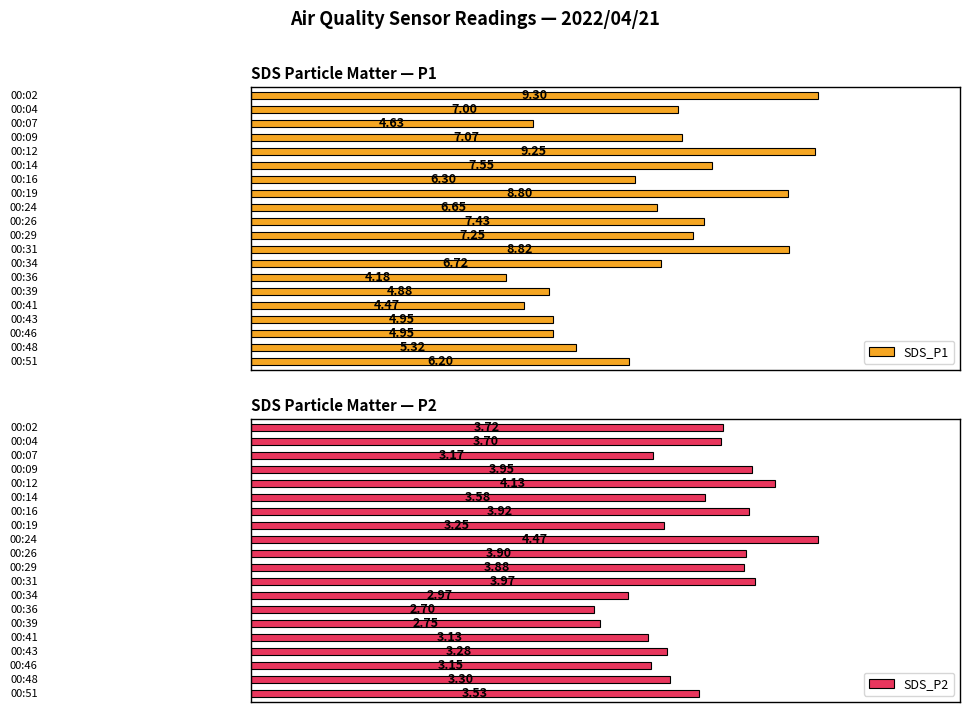

Is the value of SDS_P1 at 19 greater than the value of SDS_P2 at 0?

Yes